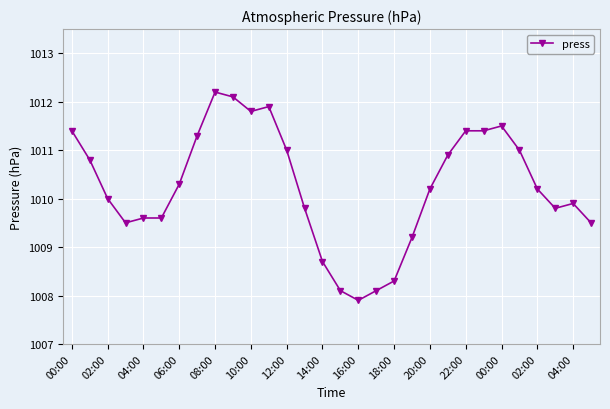

Reading left to right, extract all data points from this chart.

1011.4	1010.8	1010.0	1009.5	1009.6	1009.6	1010.3	1011.3	1012.2	1012.1	1011.8	1011.9	1011.0	1009.8	1008.7	1008.1	1007.9	1008.1	1008.3	1009.2	1010.2	1010.9	1011.4	1011.4	1011.5	1011.0	1010.2	1009.8	1009.9	1009.5